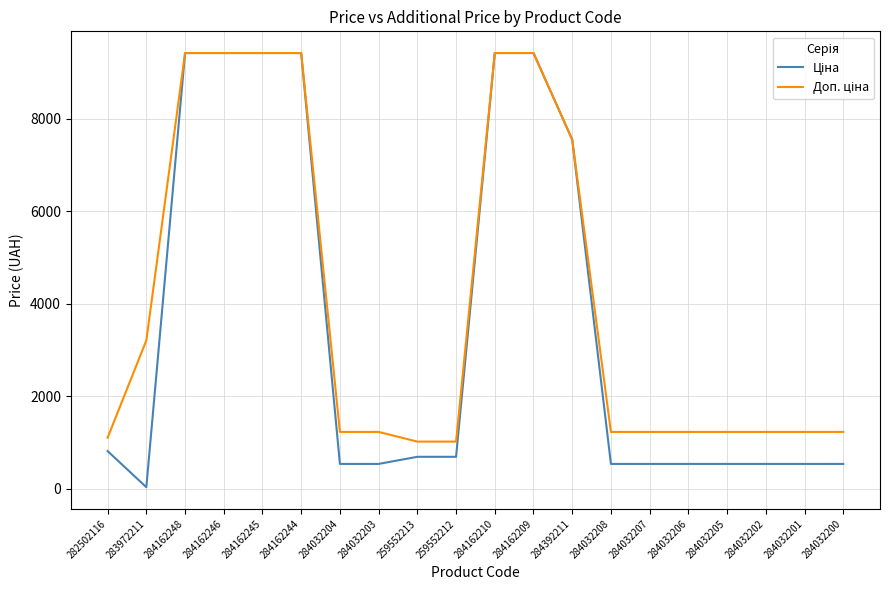

What is the maximum value shown in the chart?

9416.9